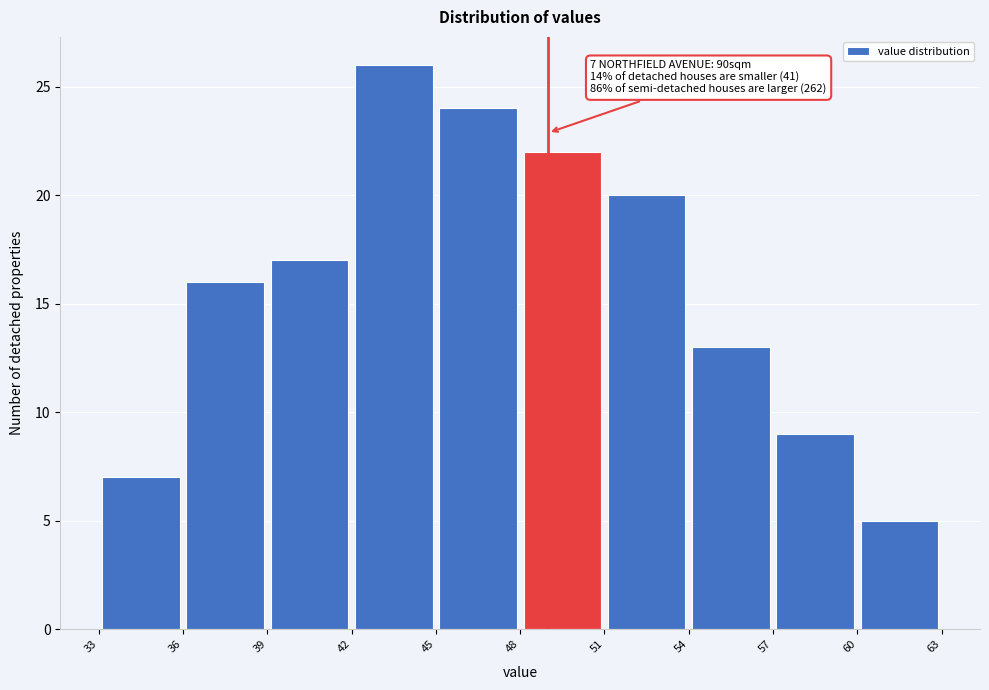

Over which range of the x-axis is the bar tallest?

42 to 45